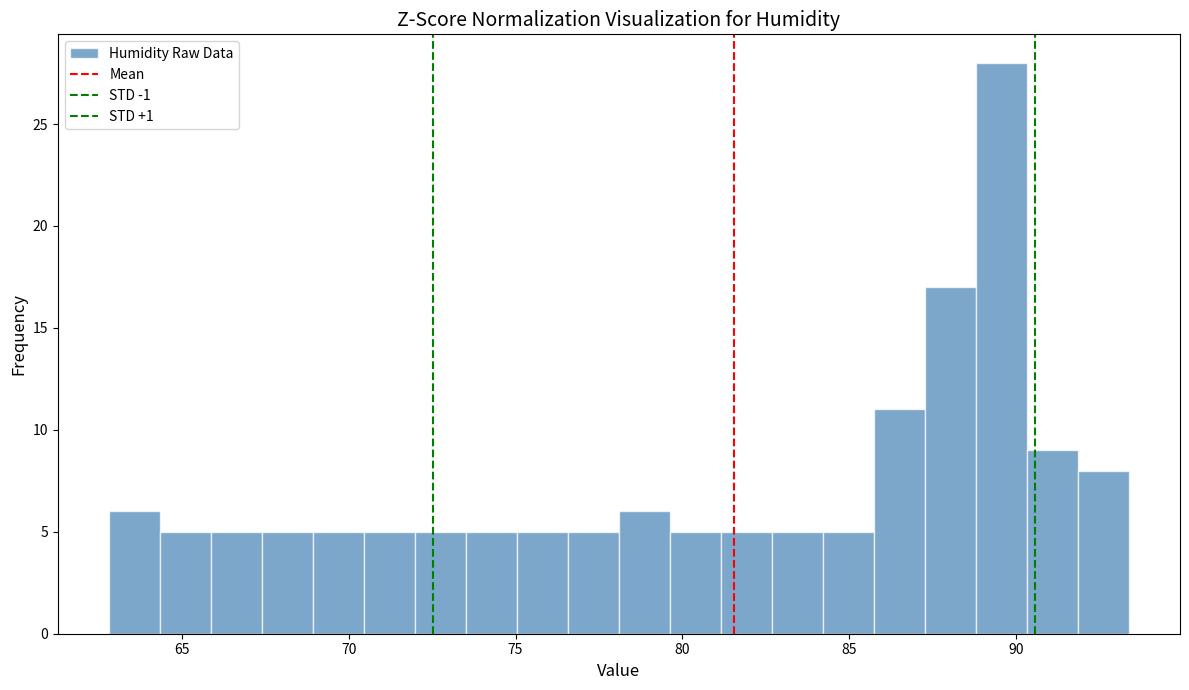

Read against the x-axis, roughly where is the centre of the tallest bar?

89.5